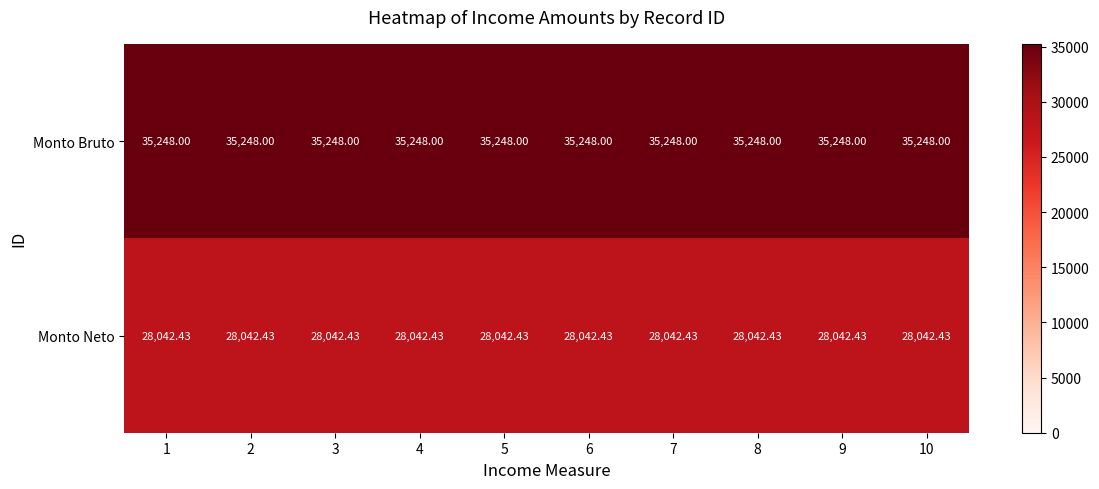

List the series in order of their peak value, highest first.

Monto Bruto, Monto Neto